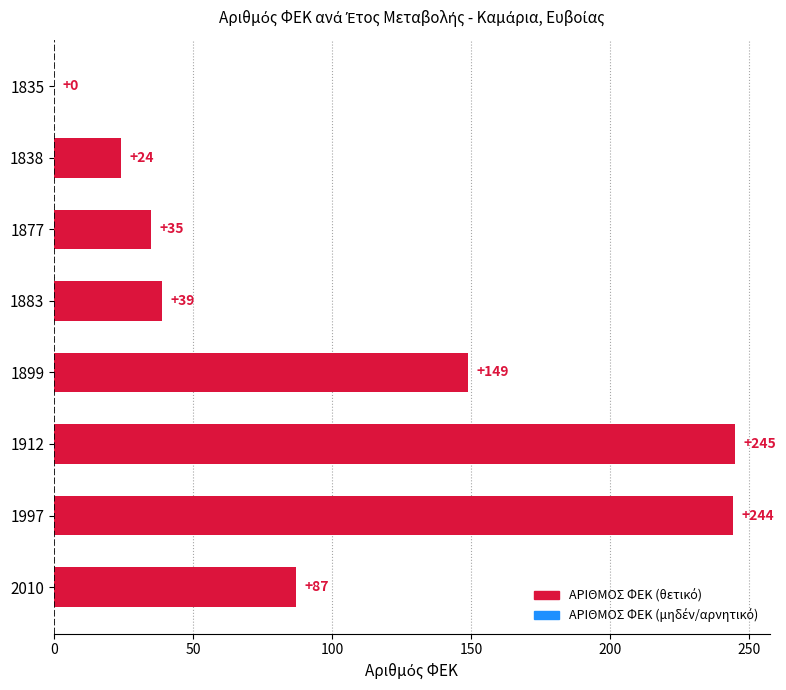

What is the sum of the values at 1883 and 1899?

188